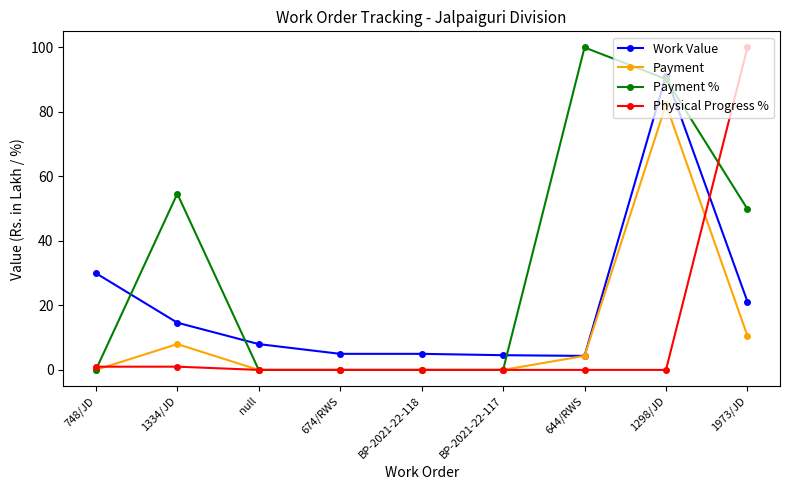

Which series ends up on top after the final intersection of Physical Progress % and Work Value?

Physical Progress %